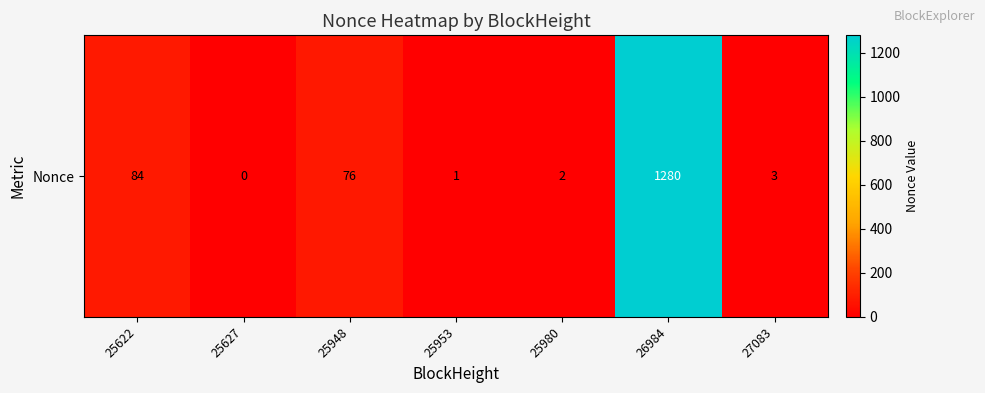

Where is the data nearest to the value 640?

25622